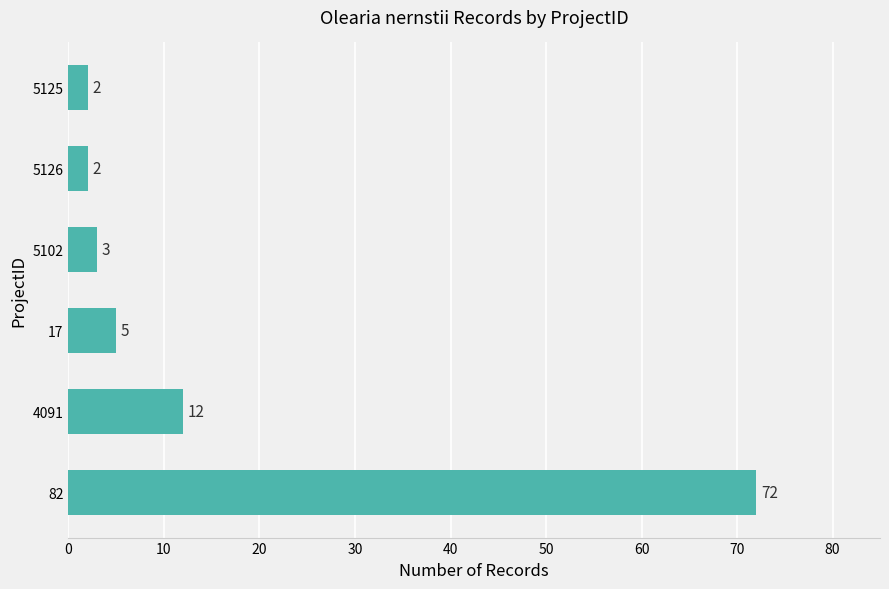

Reading top to bottom, list all the values displayed in this chart.

5125=2	5126=2	5102=3	17=5	4091=12	82=72